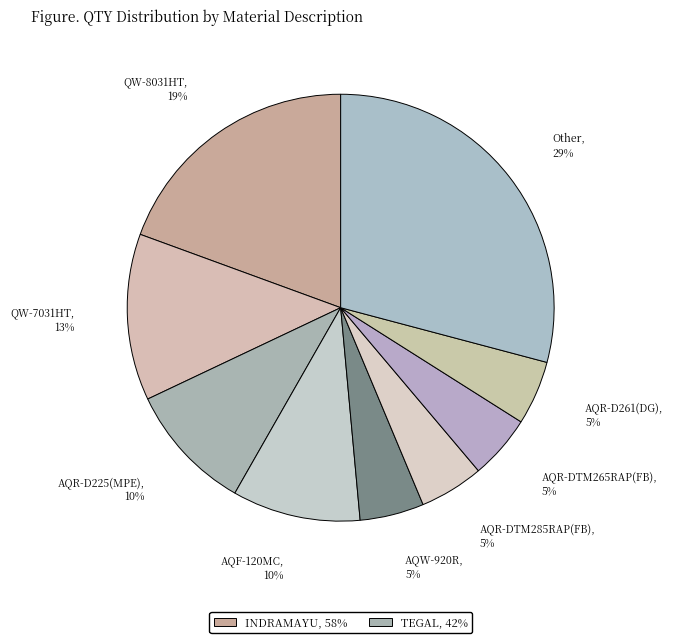

The QW-8031HT slice represents 7% of the pie. True or false?

False